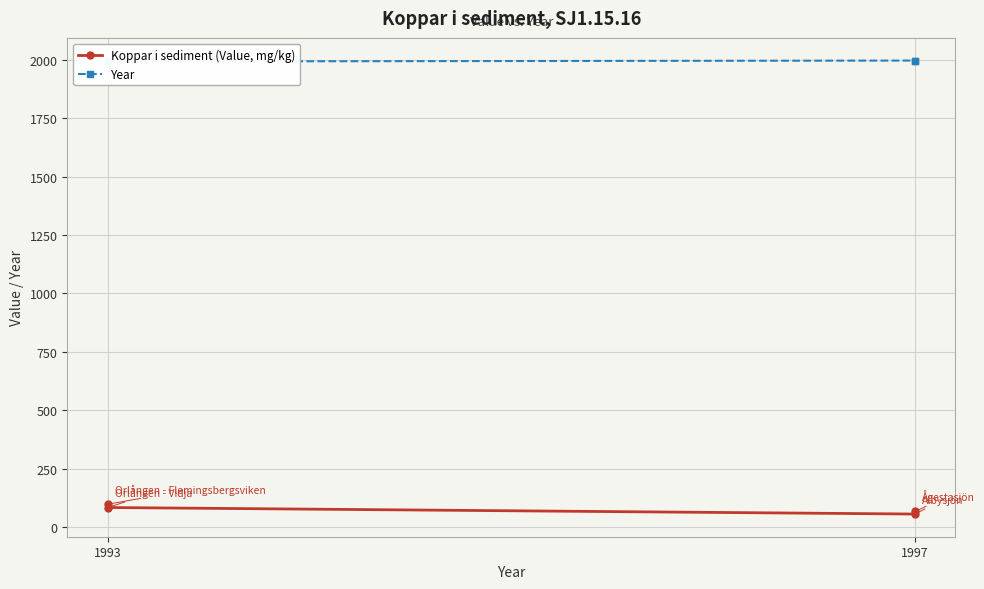

Reading left to right, list all the values displayed in this chart.

Koppar i sediment (Value, mg/kg): 97	83	55	66
Year: 1993	1993	1997	1997